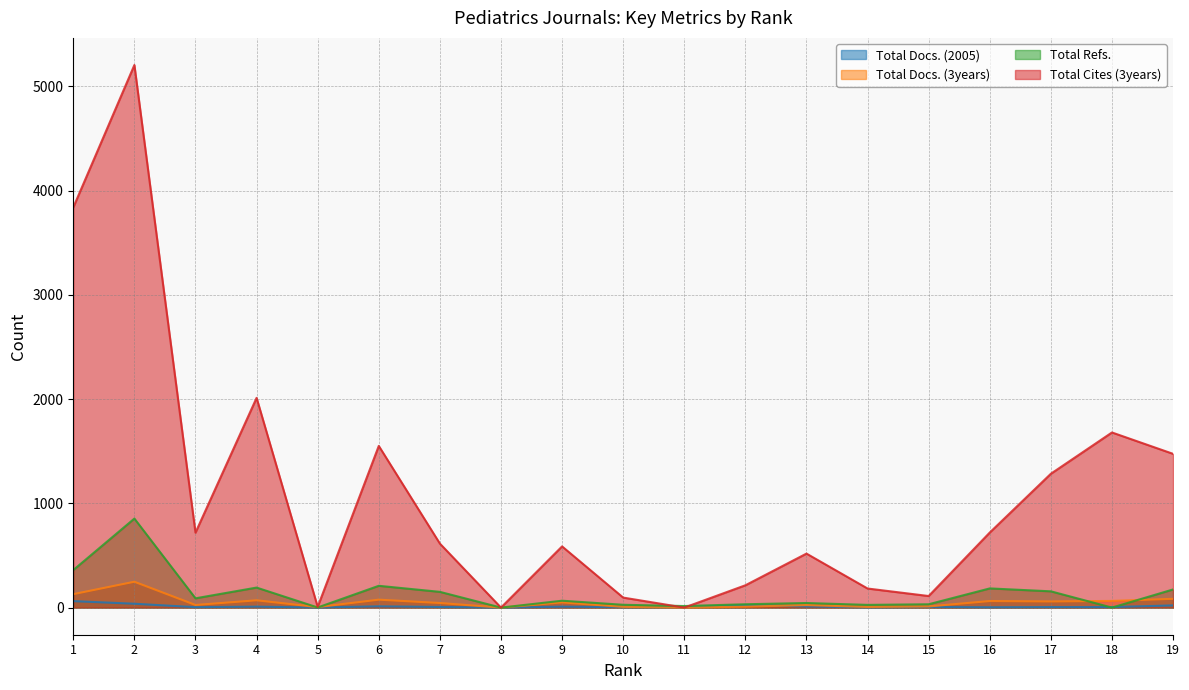

How many intersections are there between Total Docs. (2005) and Total Docs. (3years)?

2